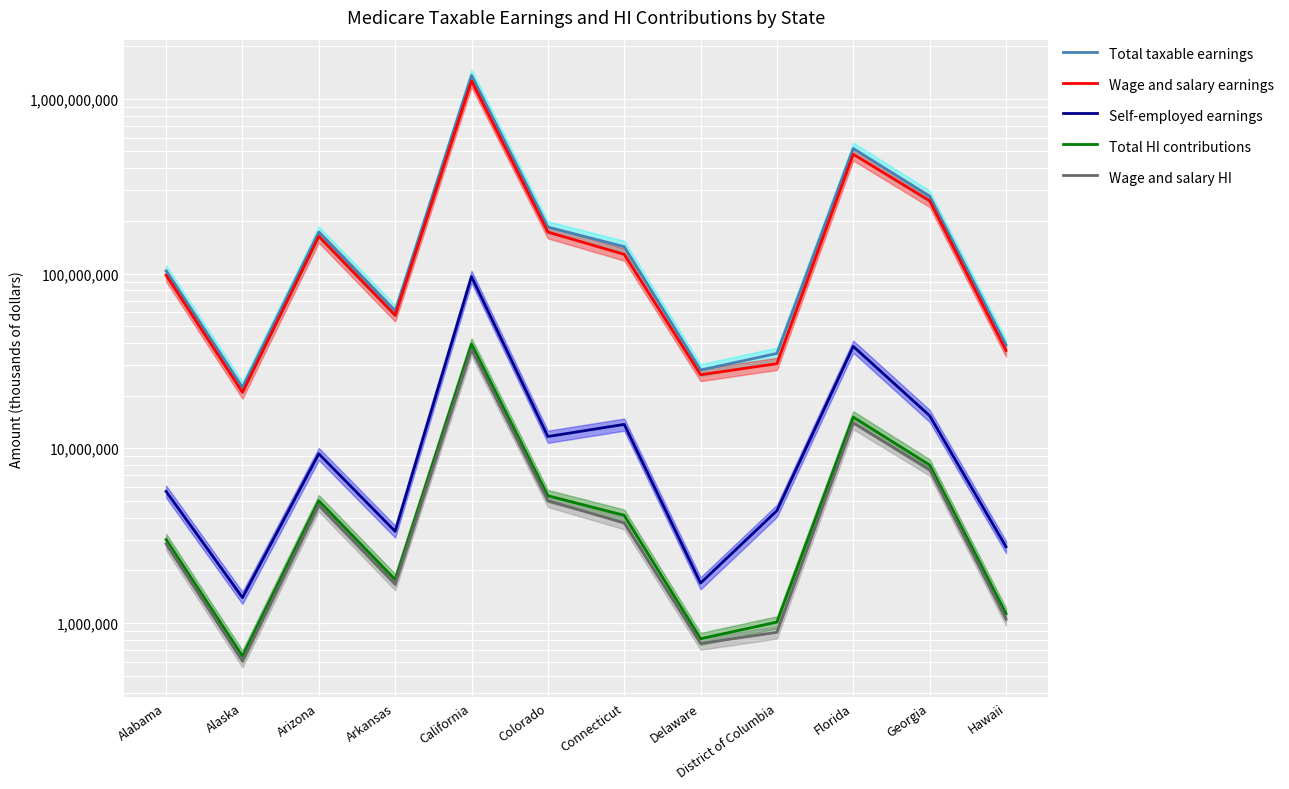

What are all the series names shown in the legend?

Total taxable earnings, Wage and salary earnings, Self-employed earnings, Total HI contributions, Wage and salary HI